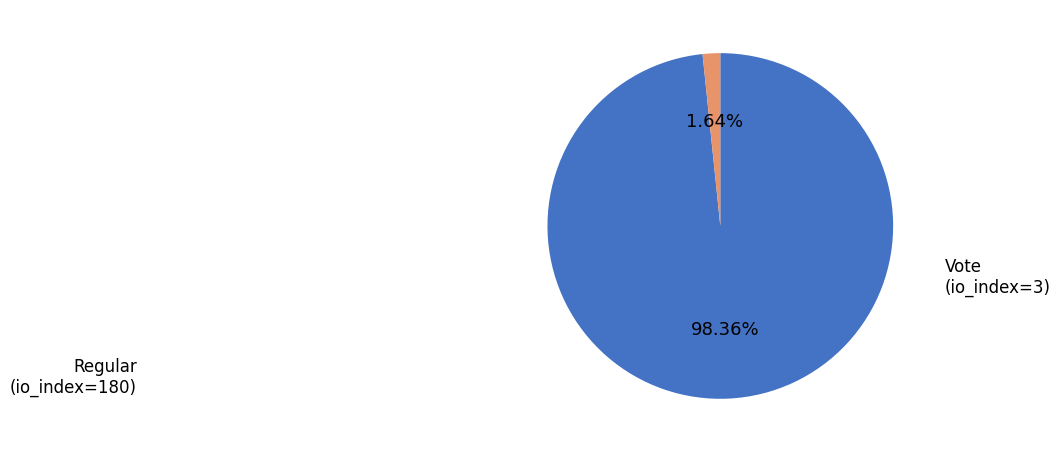

To the nearest percent, what percentage of the pie is Regular (io_index=180)?

98%